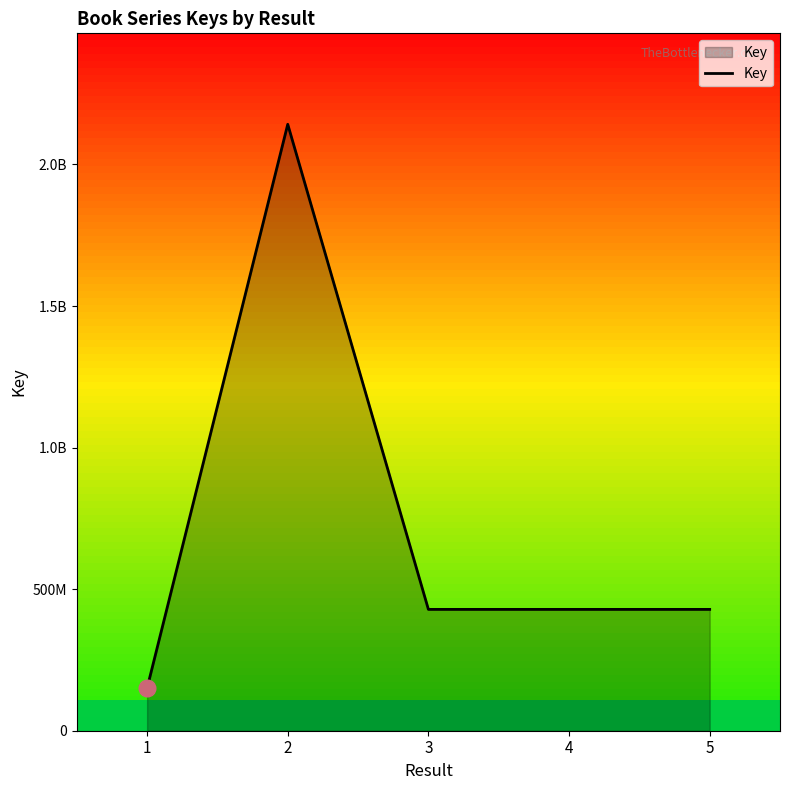

Reading left to right, what are all the values shown in this chart?

150347348	2141791777	428543590	428543273	428542668